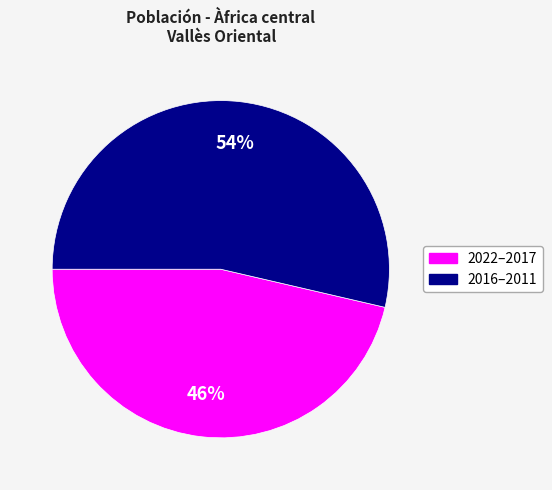

To the nearest percent, what is the average slice percentage?

50%